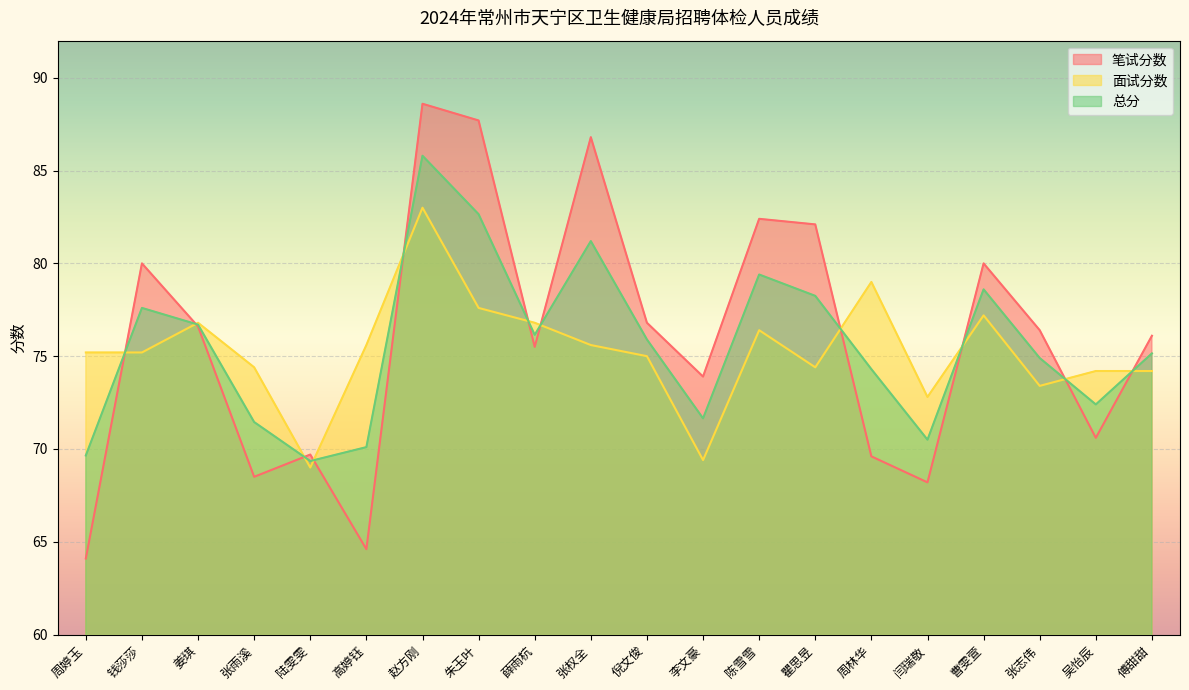

At how many categories does at least one series exceed 73?

18